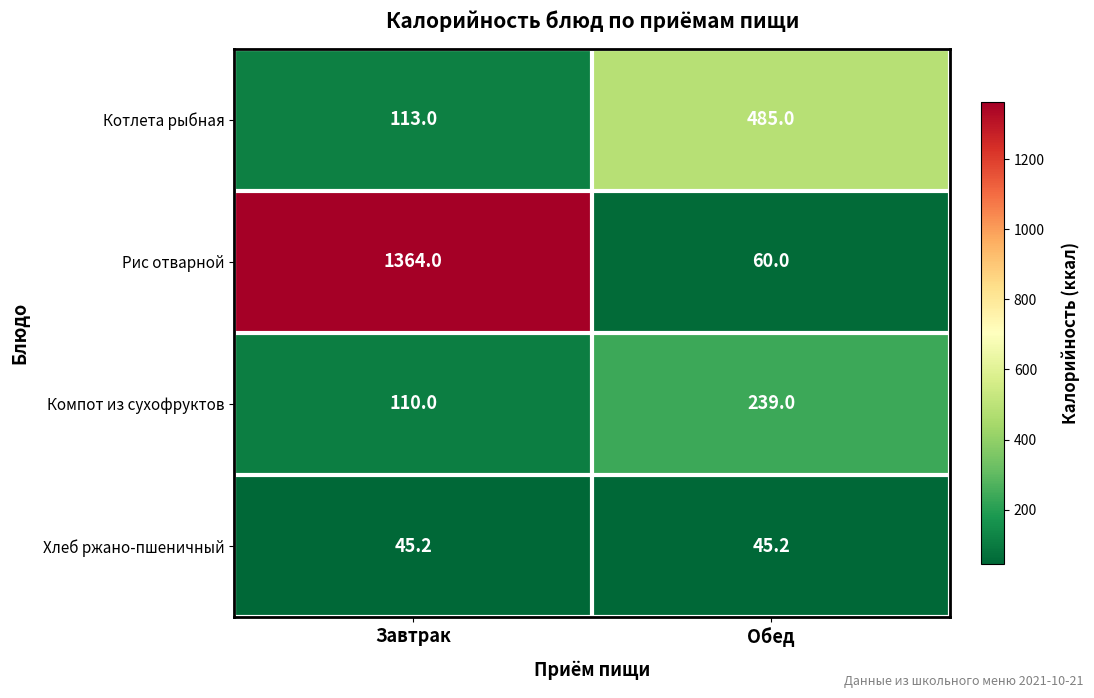

At which label does Рис отварной reach its minimum?

Обед